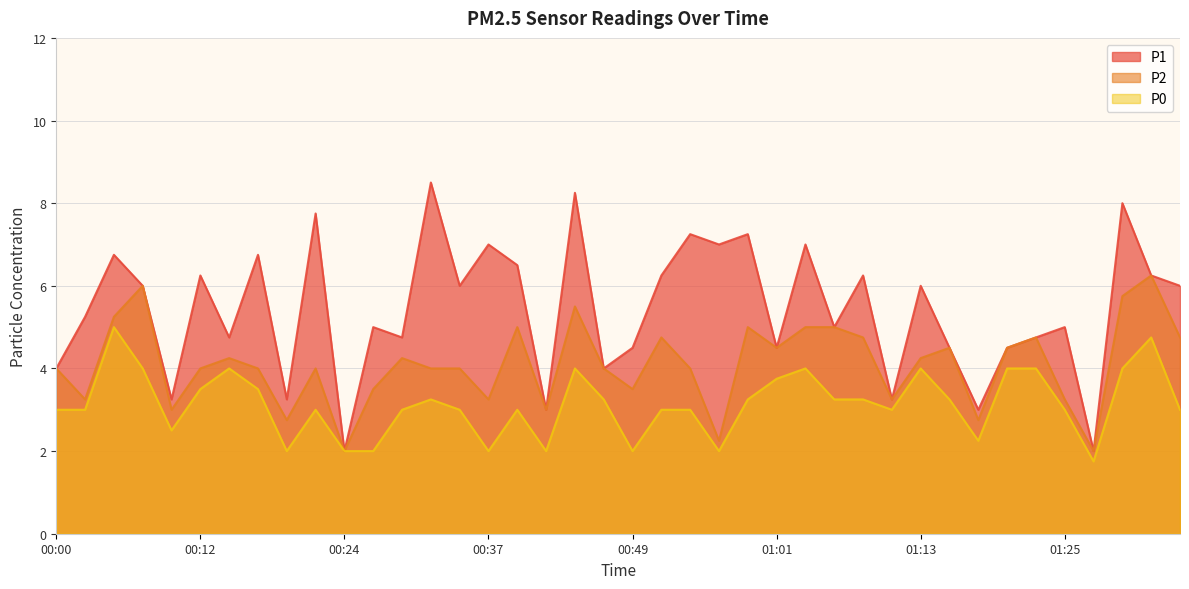

Which series has the largest total across all categories?

P1